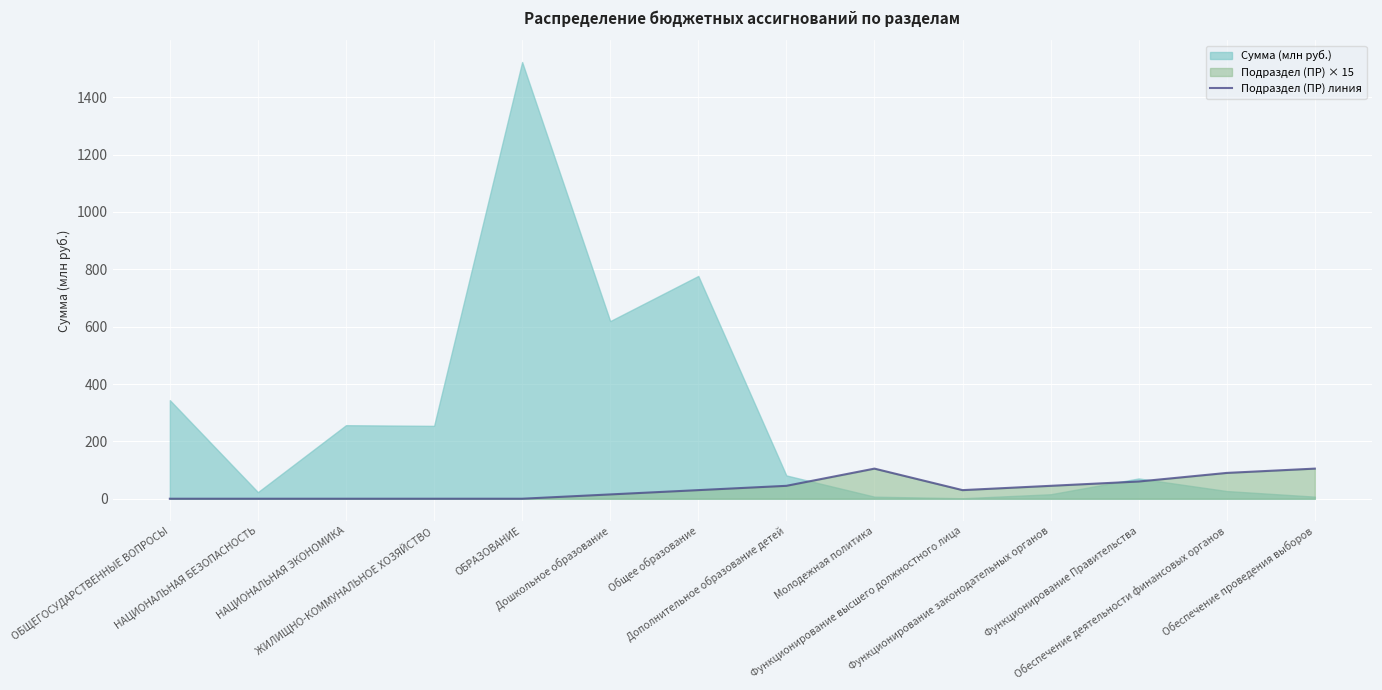

What is the maximum value for Подраздел (ПР) линия?

105